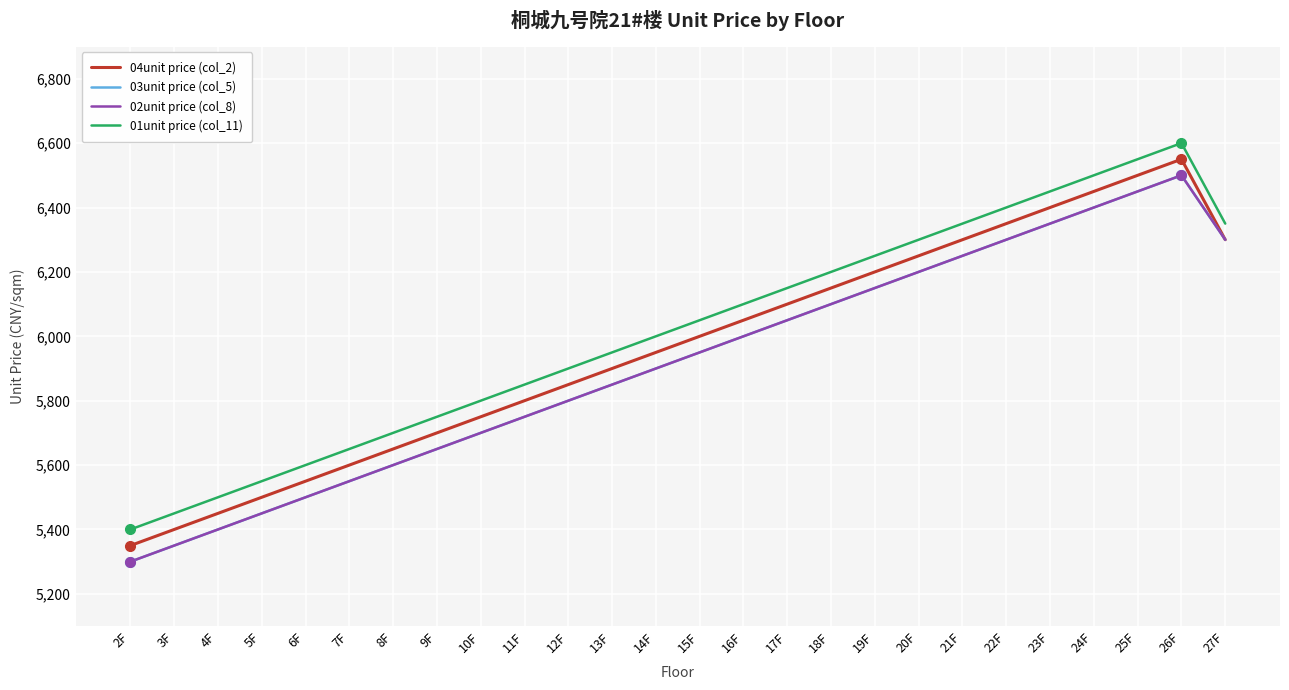

Is this an area chart (filled region under the line)?

No